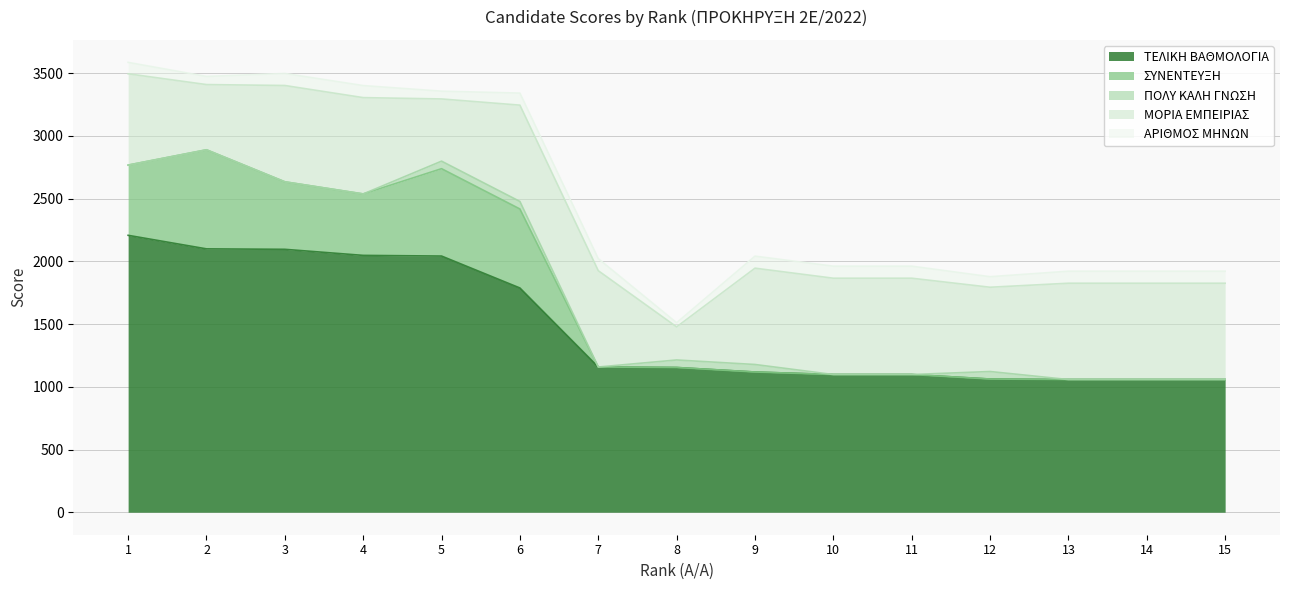

What is the difference between the highest and lowest values at 8?

1154.0